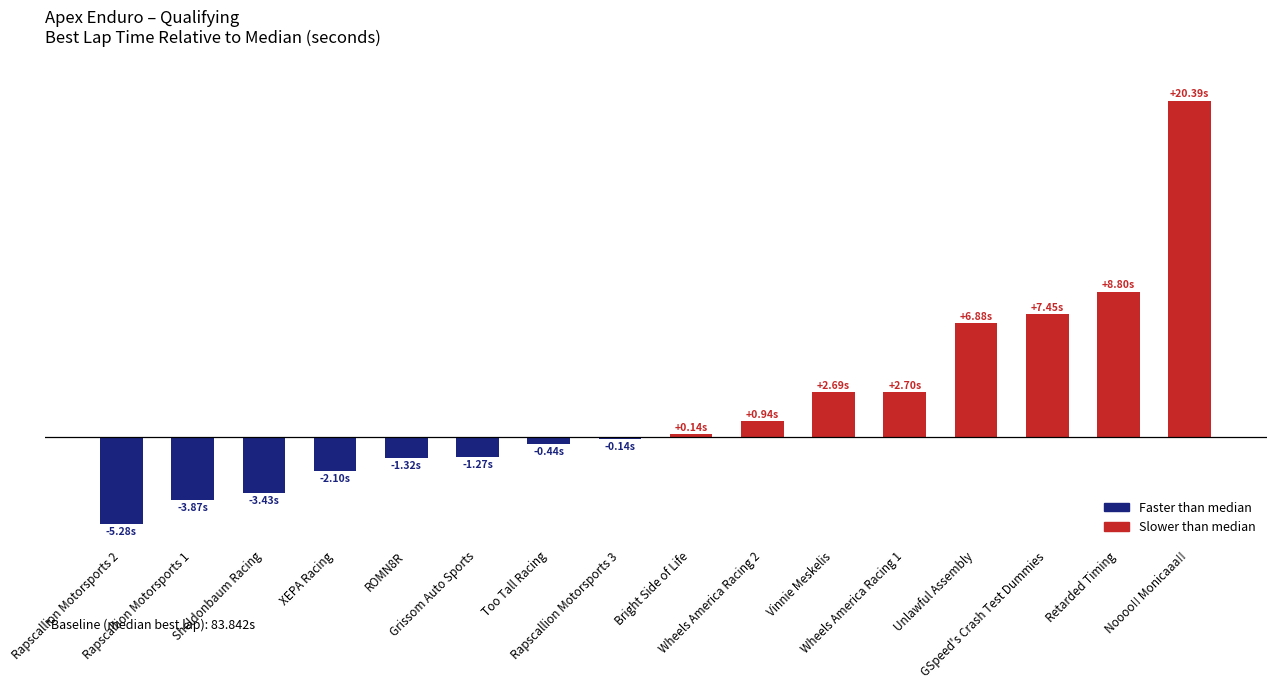

Reading left to right, transcribe all the data shown in this chart.

Rapscallion Motorsports 2=-5.3	Rapscallion Motorsports 1=-3.9	Sheldonbaum Racing=-3.4	XEPA Racing=-2.1	ROMN8R=-1.3	Grissom Auto Sports=-1.3	Too Tall Racing=-0.4	Rapscallion Motorsports 3=-0.1	Bright Side of Life=0.1	Wheels America Racing 2=0.9	Vinnie Meskelis=2.7	Wheels America Racing 1=2.7	Unlawful Assembly=6.9	GSpeed's Crash Test Dummies=7.5	Retarded Timing=8.8	Noooo!! Monicaaa!!=20.4